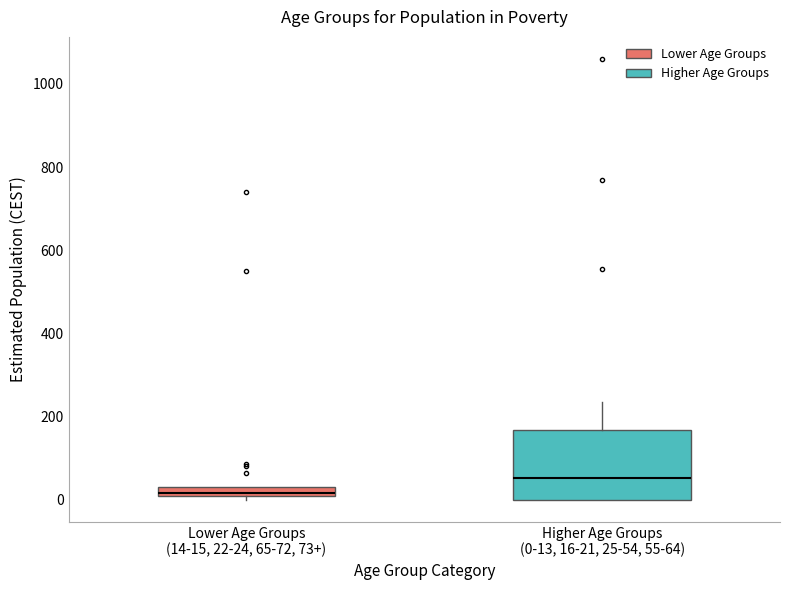

Comparing the boxes themselves (not the whiskers), which one is the tallest?

Higher Age Groups (0-13, 16-21, 25-54, 55-64)